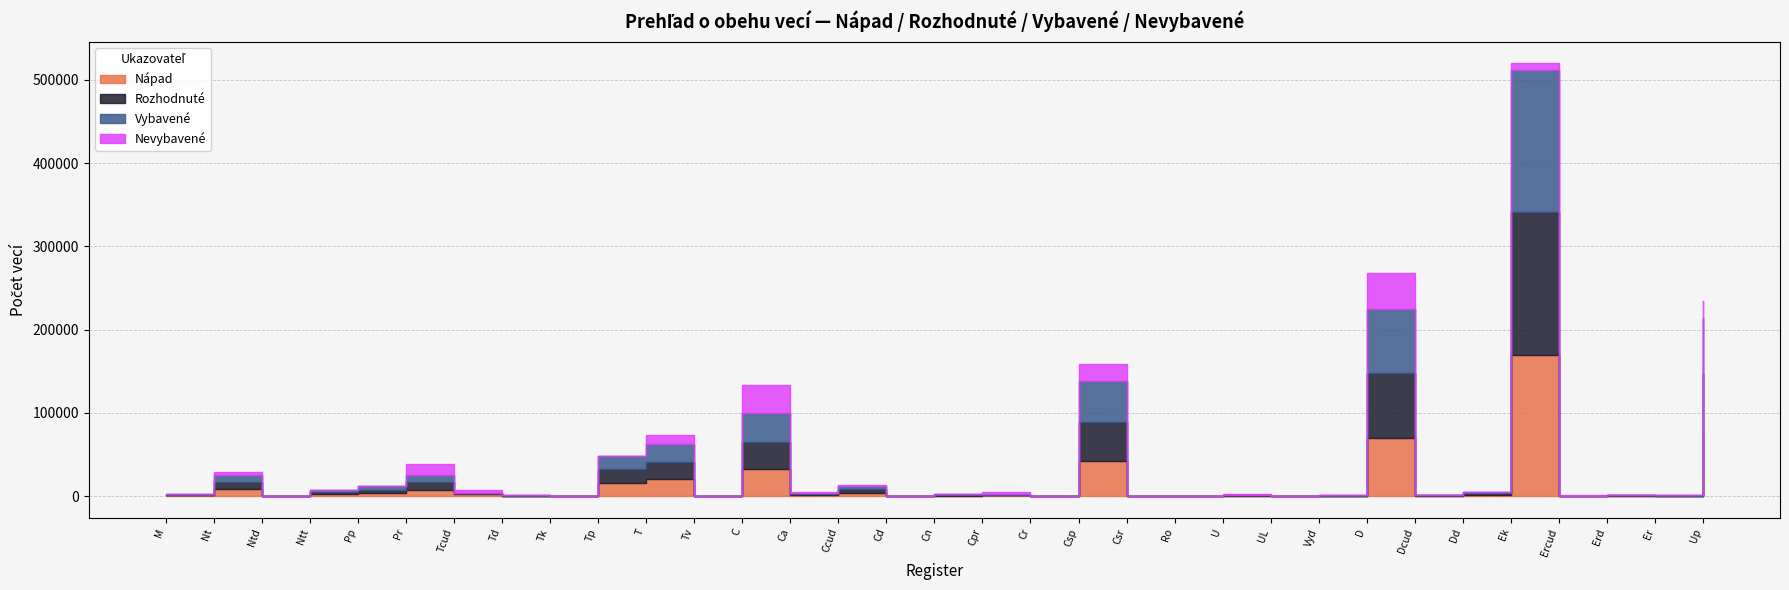

True or false: Nevybavené has a value of 20099 at Up.

True